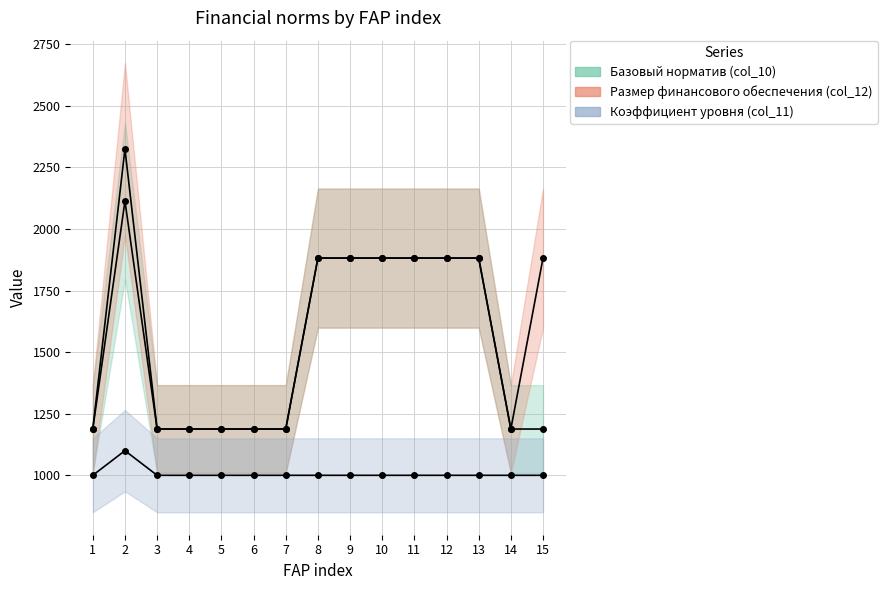

List the series in order of their peak value, highest first.

Размер финансового обеспечения (col_12), Базовый норматив (col_10), Коэффициент уровня (col_11)